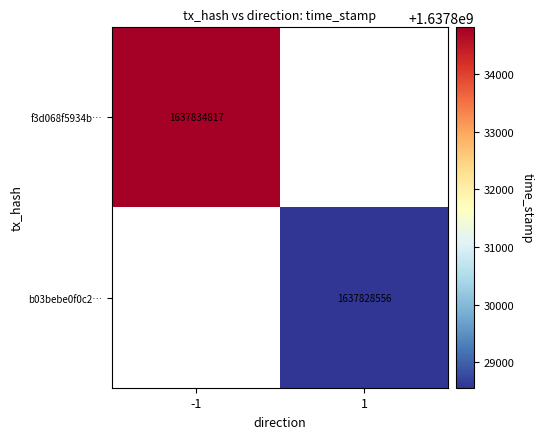

Is it true that b03bebe0f0c2… equals 1637828556 at 1?

True